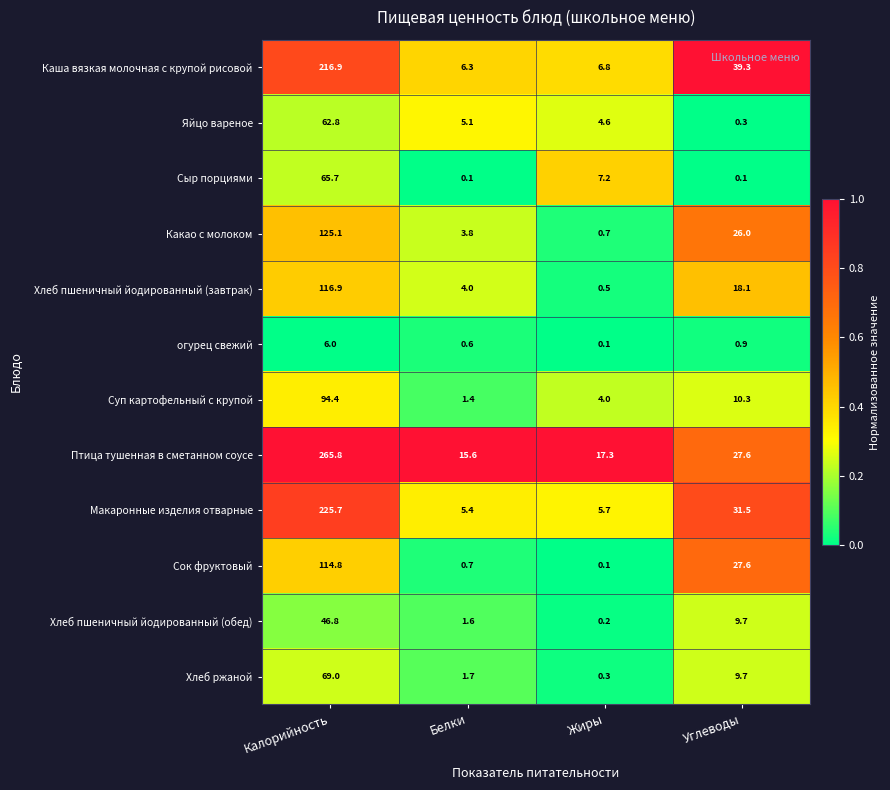

What is the sum of the Какао с молоком values at Жиры and Белки?

4.5